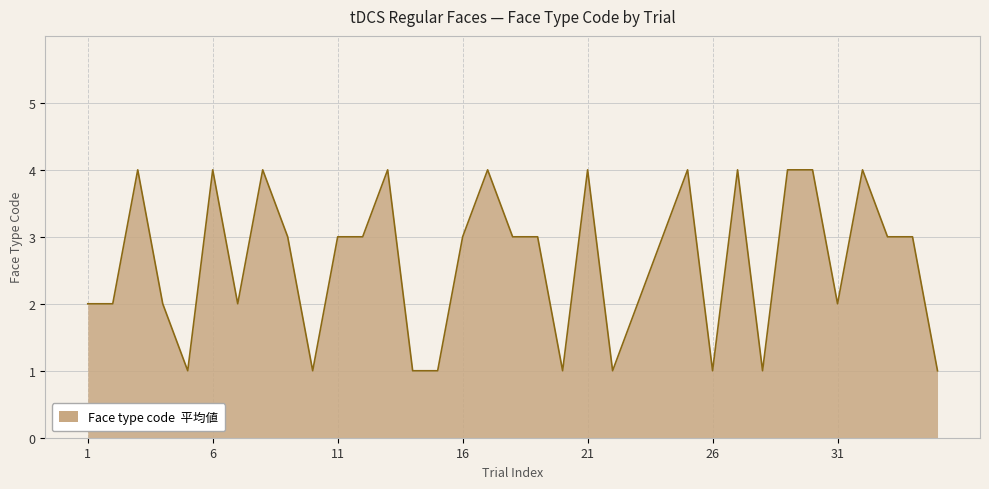

What is the difference between the second highest and minimum values?

3